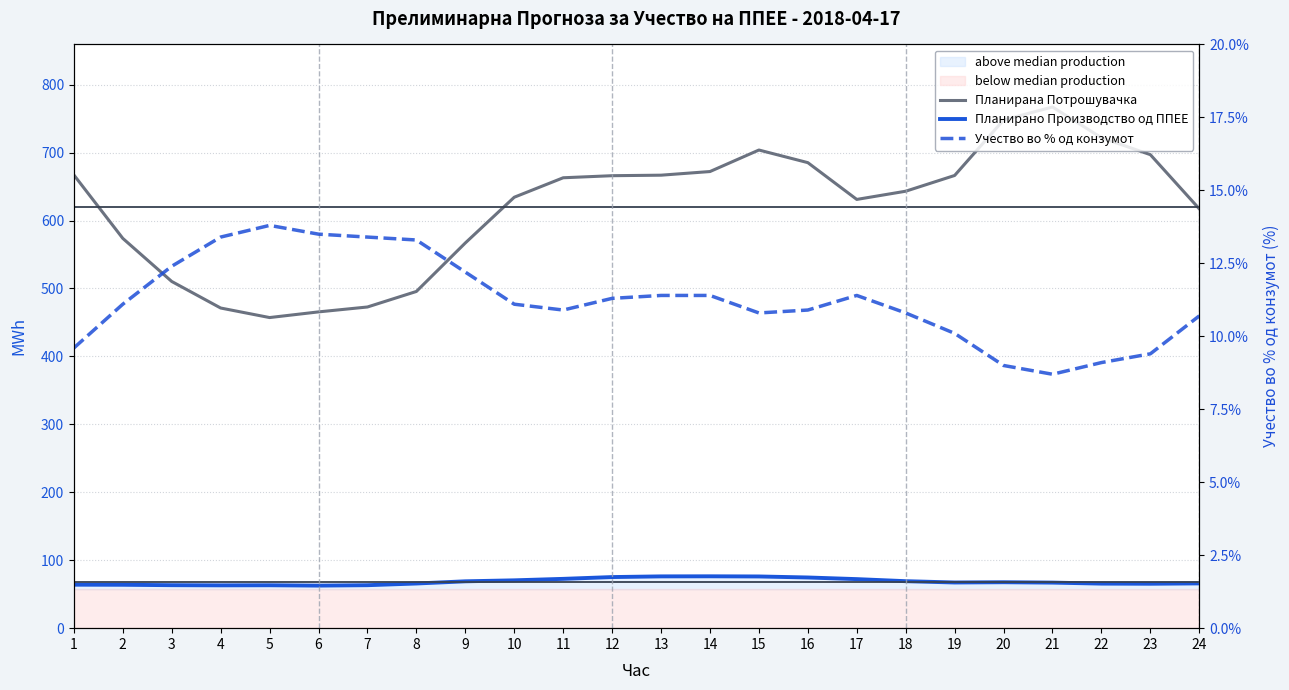

Rank the series by their maximum value, from highest to lowest.

Планирана Потрошувачка, Планирано Производство од ППЕЕ, Учество во % од конзумот